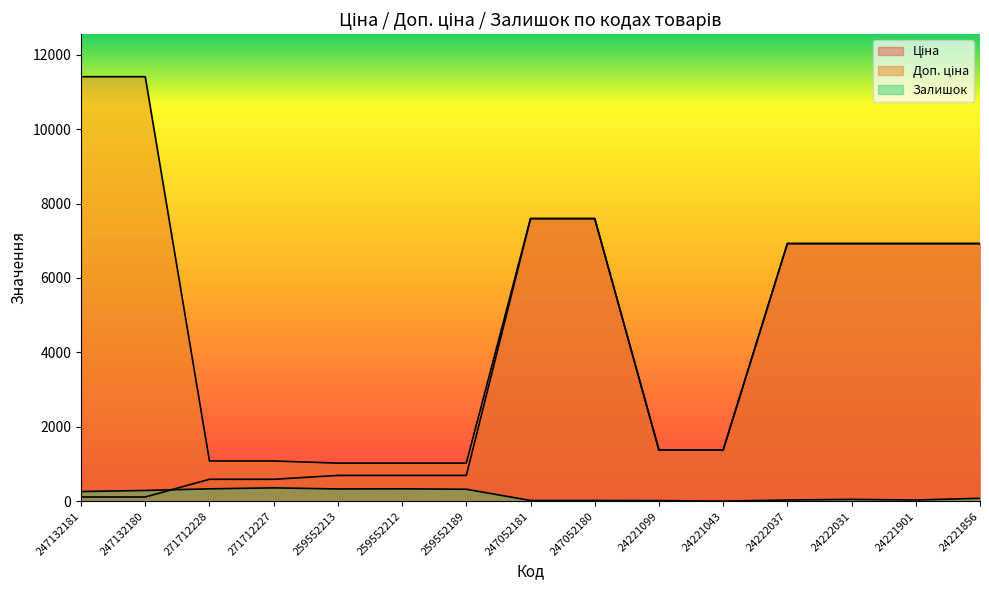

What is the difference between the Ціна values at 247132180 and 271712228?

475.8